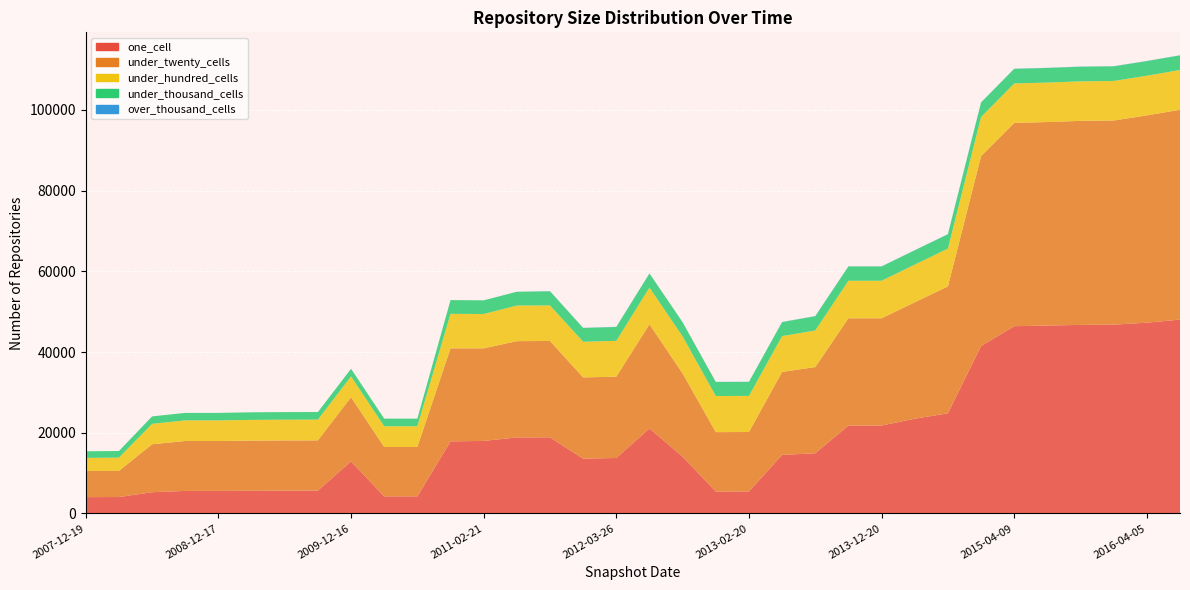

Reading left to right, extract all data points from this chart.

one_cell: 4045	4066	5262	5582	5582	5615	5653	5671	12892	4233	4233	17858	17978	18842	18869	13580	13741	21068	14074	5437	5457	14519	14910	21786	21786	23479	24830	41485	46415	46572	46736	46792	47282	48047
under_twenty_cells: 6461	6487	11884	12373	12373	12431	12443	12442	15926	12240	12240	23069	22938	23865	23876	20135	20168	25821	20618	14719	14727	20559	21367	26583	26583	28864	31440	47069	50373	50440	50571	50605	51381	52009
under_hundred_cells: 3268	3286	5060	5114	5114	5141	5141	5142	5154	5140	5140	8550	8516	8822	8820	8841	8870	9100	9183	8948	8948	8876	9072	9305	9305	9332	9381	9689	9785	9785	9795	9797	9830	9858
under_thousand_cells: 1633	1633	1849	1853	1853	1882	1882	1882	1885	1882	1882	3404	3388	3419	3502	3416	3443	3486	3497	3478	3478	3469	3539	3542	3542	3545	3547	3614	3626	3627	3627	3628	3631	3623
over_thousand_cells: 0	0	0	0	0	0	0	0	0	0	0	0	2	2	34	34	34	34	34	32	32	32	34	34	34	34	34	34	34	34	34	34	34	35